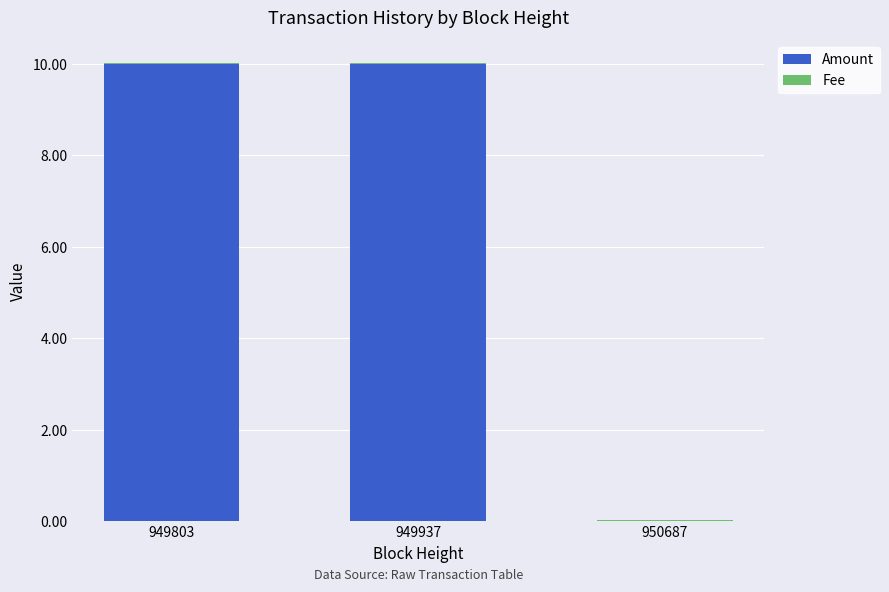

What is the sum of all Amount values?

20.0